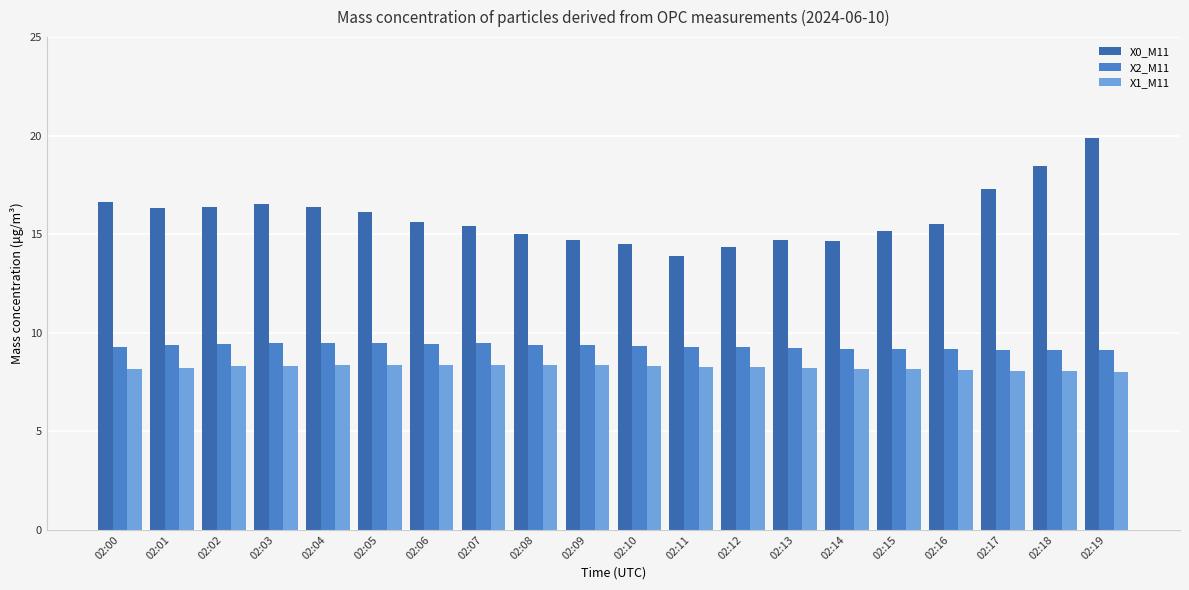

Rank the series by their maximum value, from lowest to highest.

X1_M11, X2_M11, X0_M11